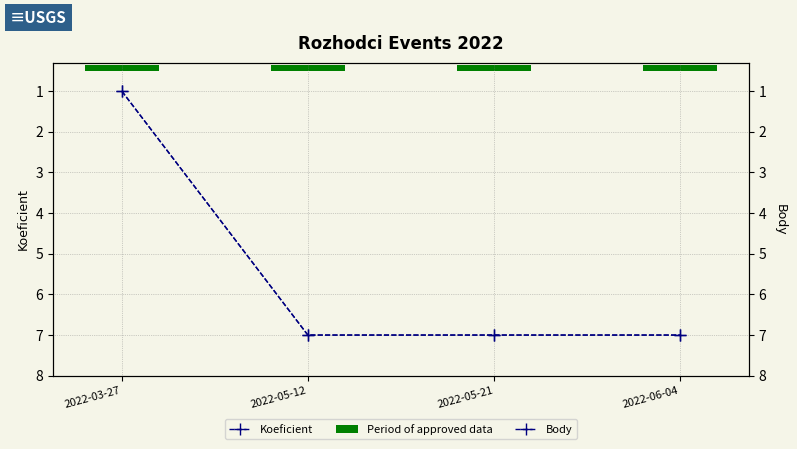

How many Koeficient values are between 7 and 8?

3